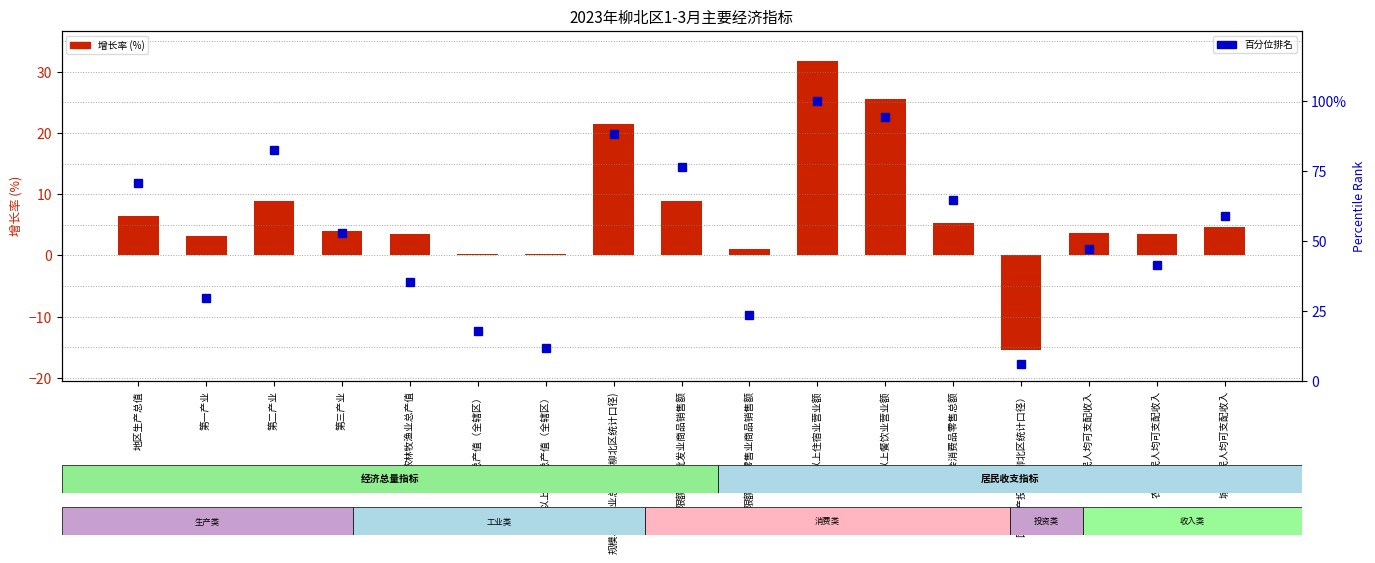

What is the difference between the highest and lowest values at 限额以上零售业商品销售额?

22.5